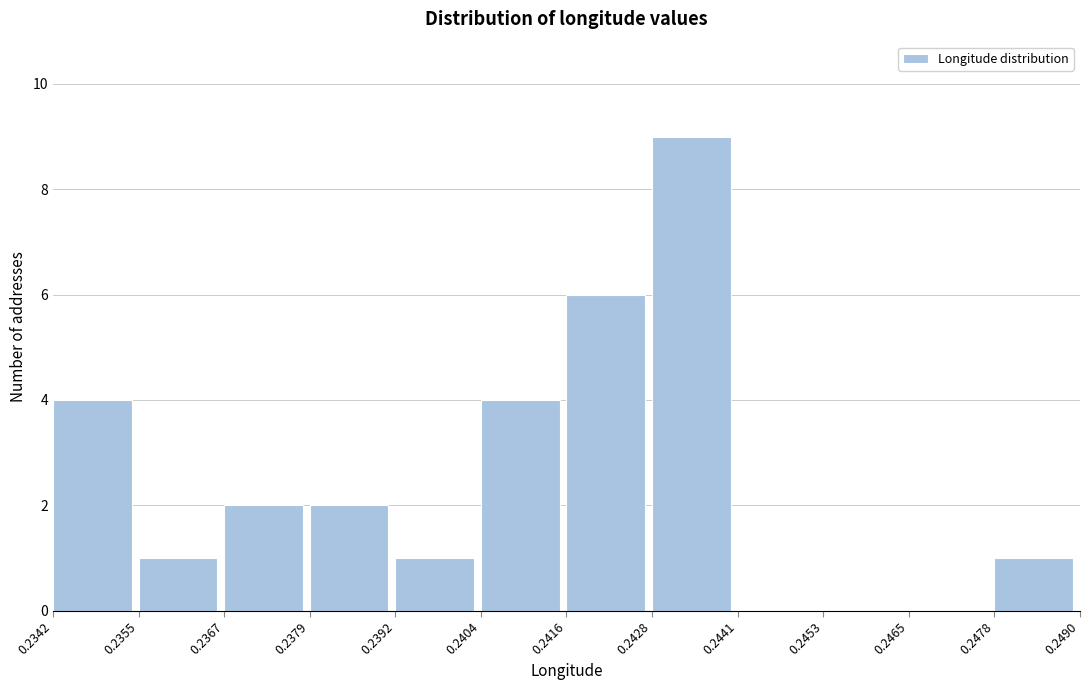

Which range on the x-axis has the tallest bar?

0.2428 to 0.2441